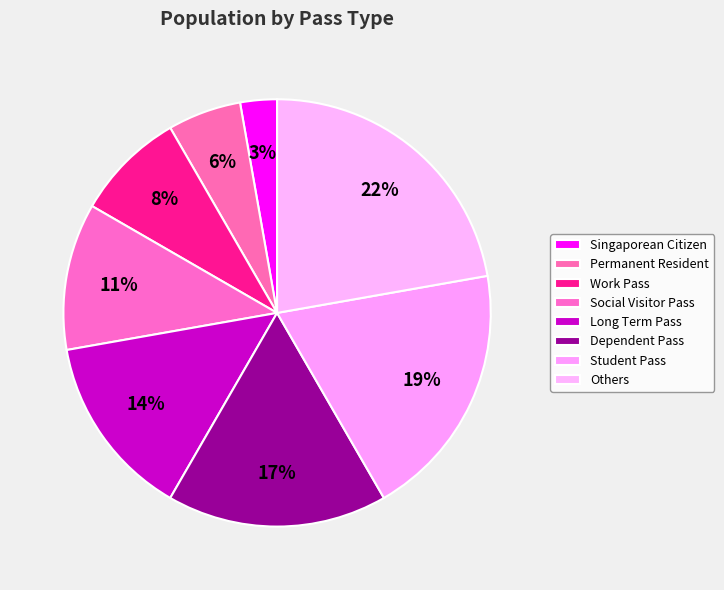

The Long Term Pass slice represents 14% of the pie. True or false?

True